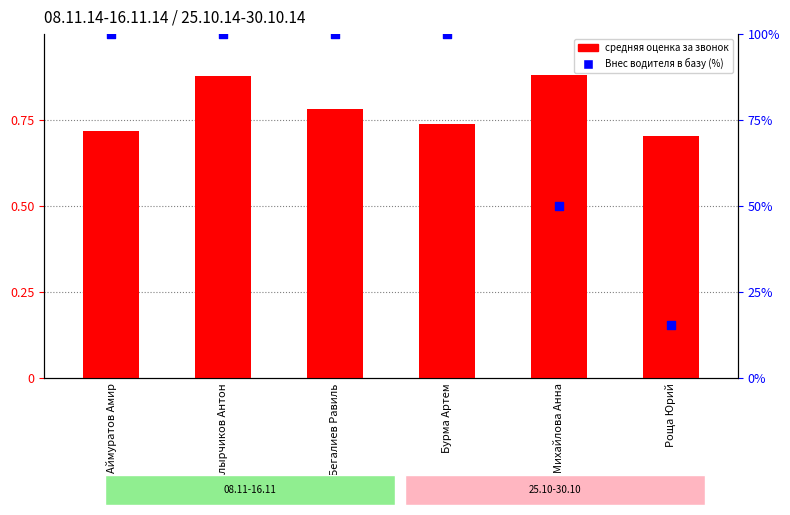

Is the value of средняя оценка за звонок at Бурма Артем greater than the value of Внес водителя в базу (%) at Бегалиев Равиль?

No